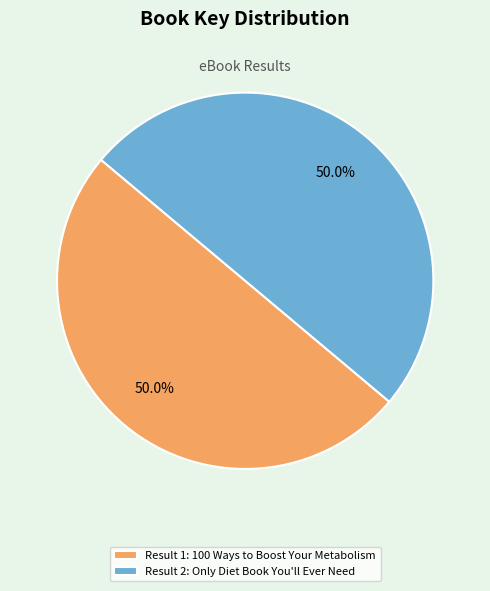

Approximately how many times larger is the value at Result 2: Only Diet Book You'll Ever Need compared to Result 1: 100 Ways to Boost Your Metabolism?

1.0